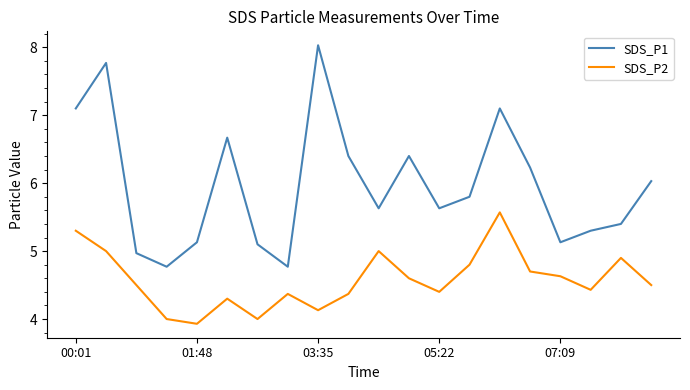

What is the difference between the maximum and minimum values in the SDS_P1 series?

3.3